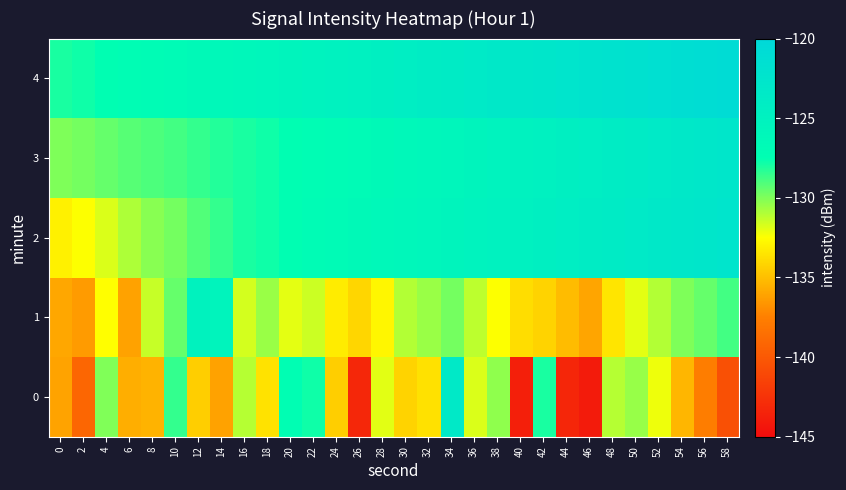

At 52, list the series in order from largest to smallest.

4, 2, 3, 1, 0